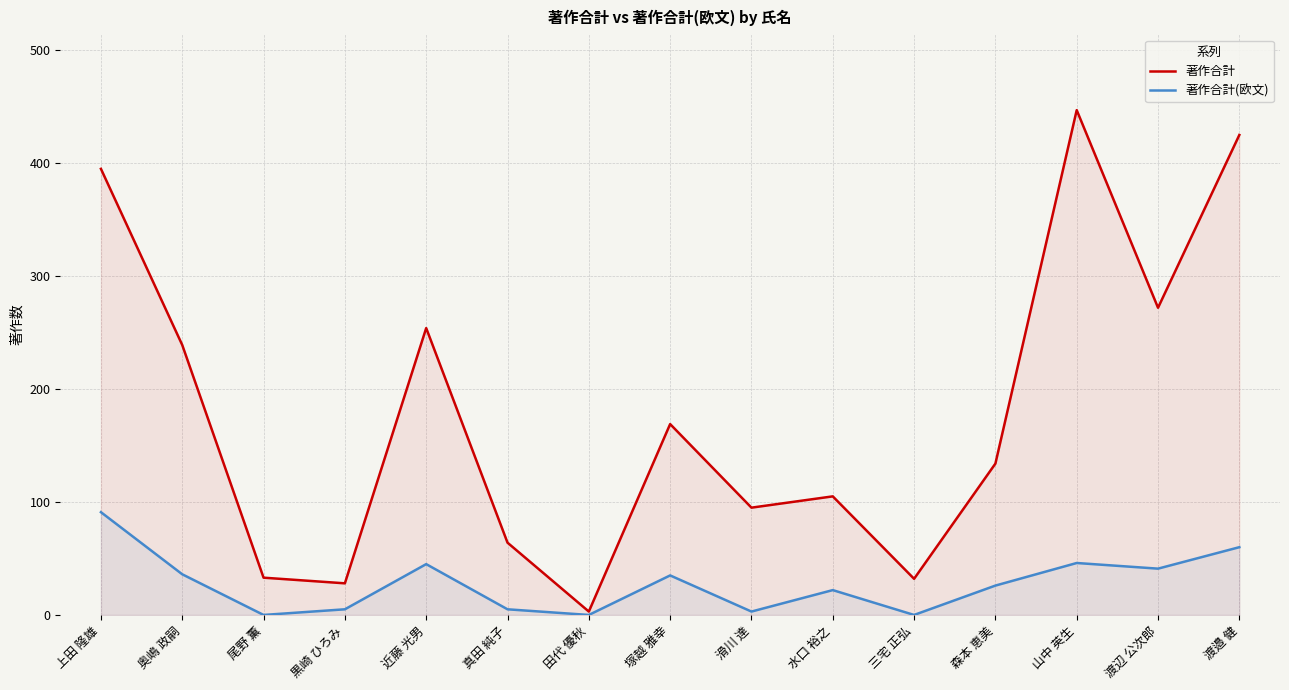

Reading left to right, transcribe all the data shown in this chart.

著作合計: 395	239	33	28	254	64	3	169	95	105	32	134	447	272	425
著作合計(欧文): 91	36	0	5	45	5	0	35	3	22	0	26	46	41	60